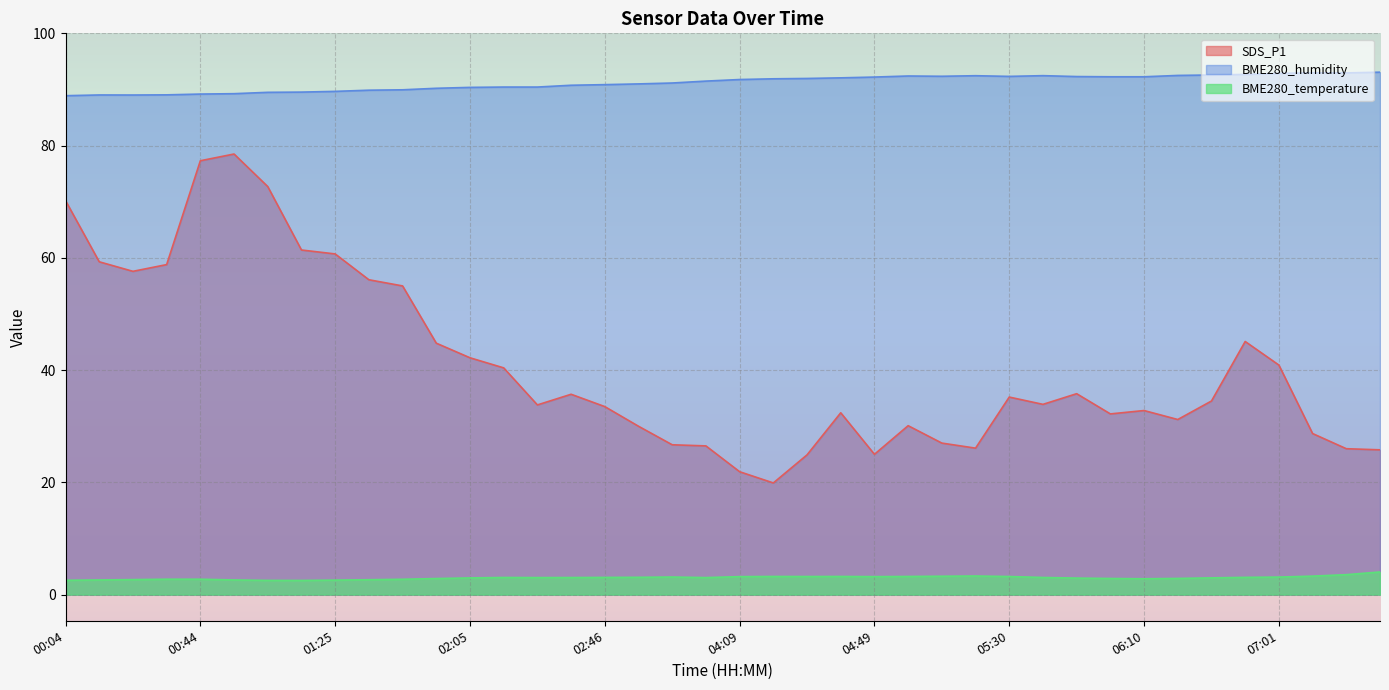

Does the chart display data point markers on the line(s)?

No